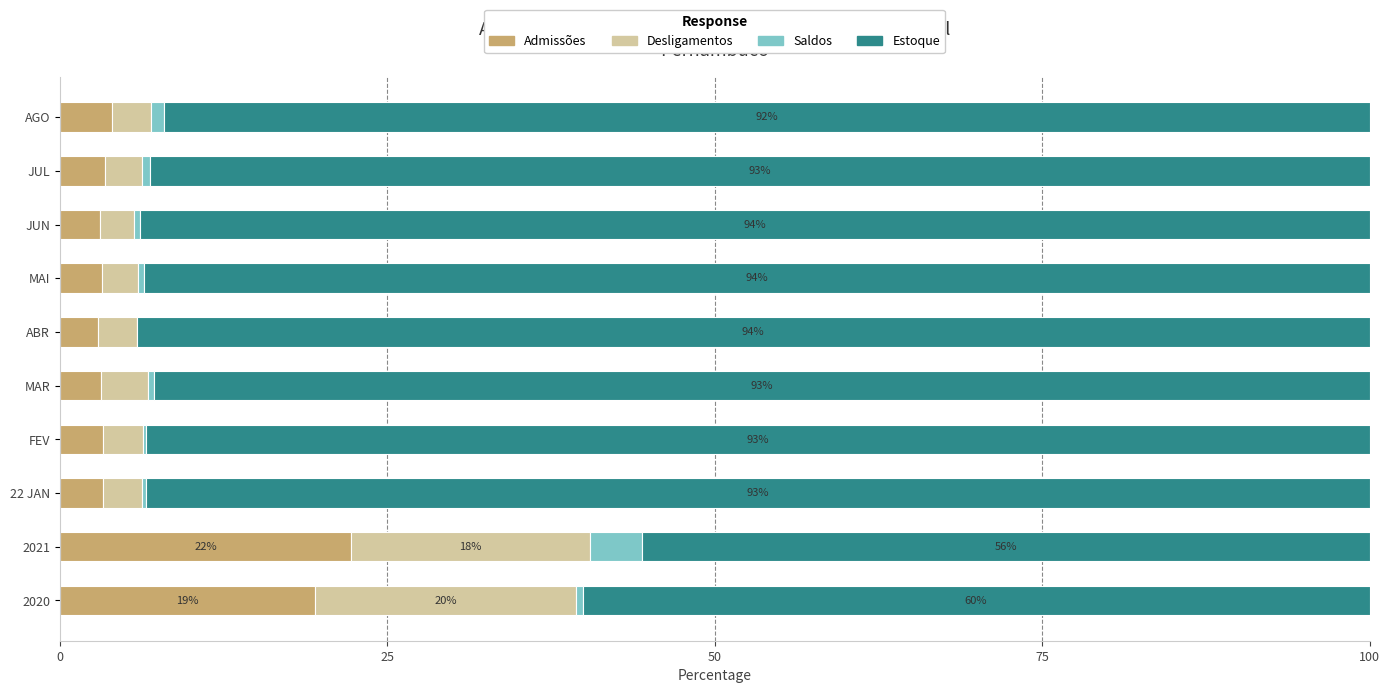

The Admissões series shows 3.2 at MAI. True or false?

True